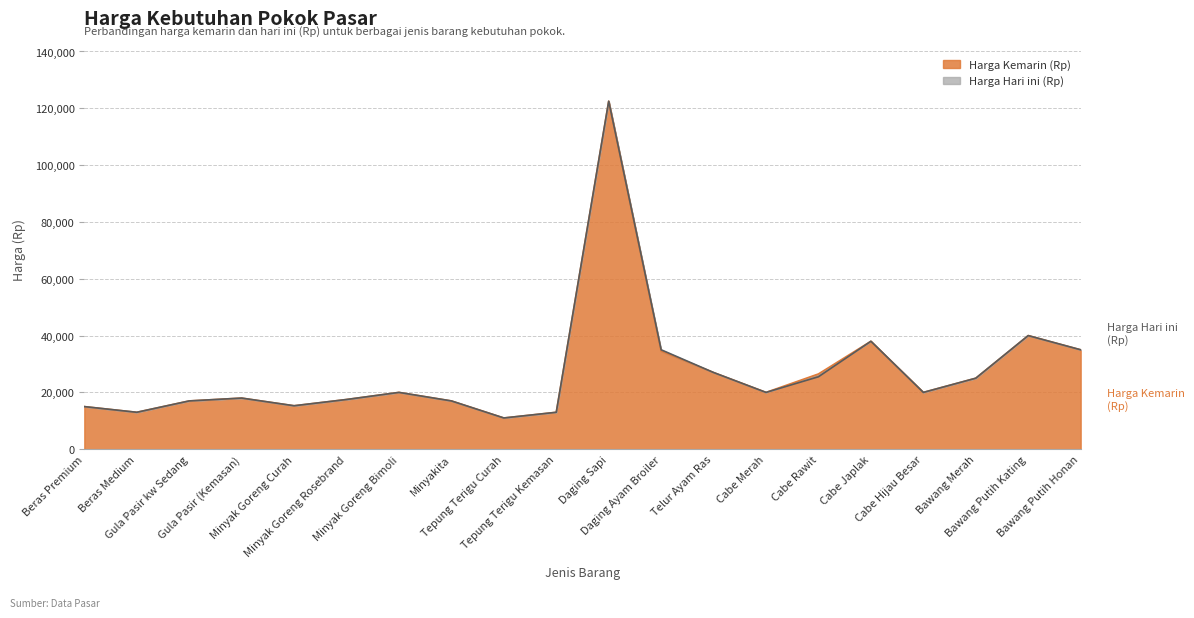

Is it true that Harga Hari ini (Rp) equals 13325 at Telur Ayam Ras?

False